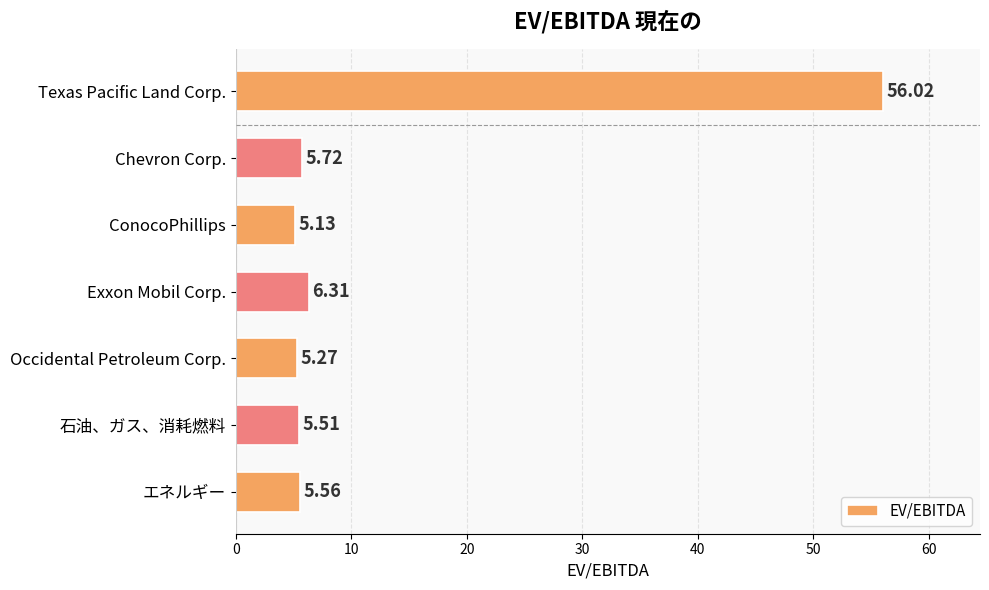

Are the bars horizontal?

Yes